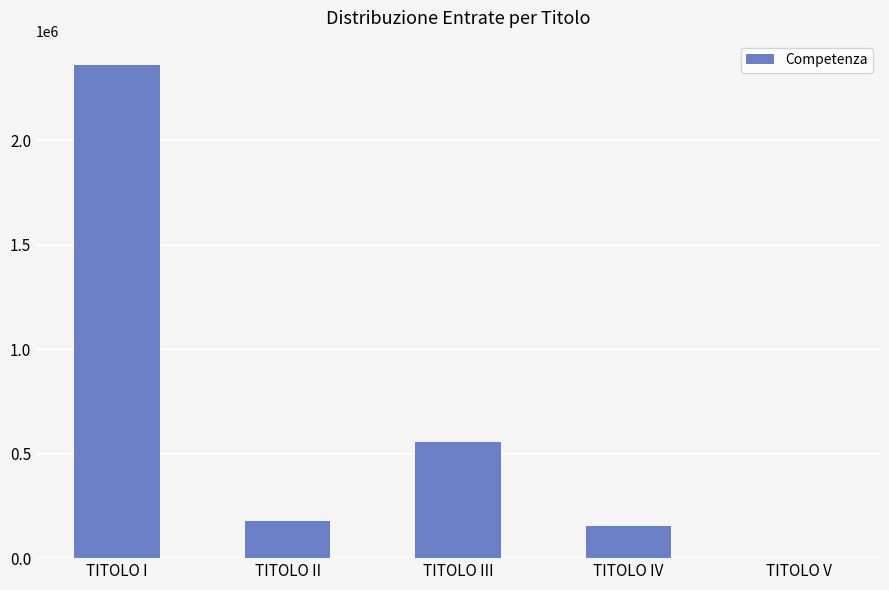

Which label corresponds to the largest value in the chart?

TITOLO I